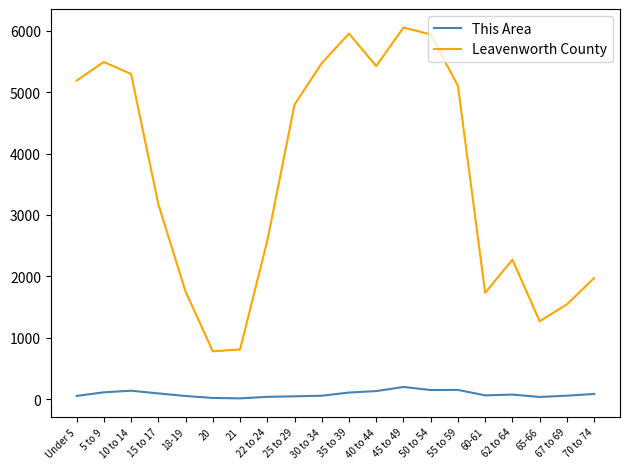

True or false: This Area and Leavenworth County cross at least once.

False